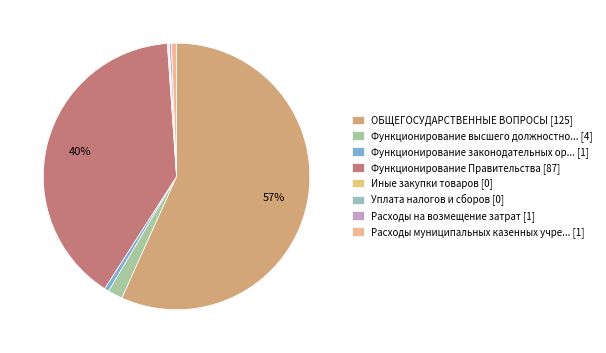

How many slices are in this pie chart?

8